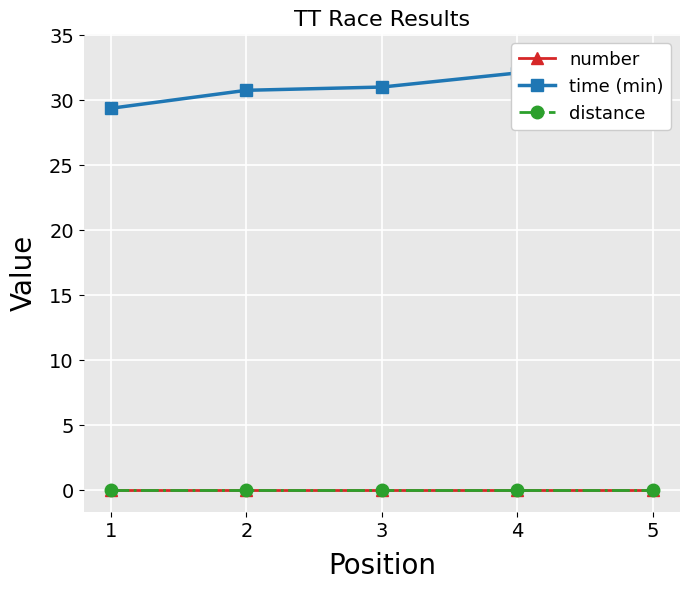

Which series changed the most between 1 and 4?

time (min)